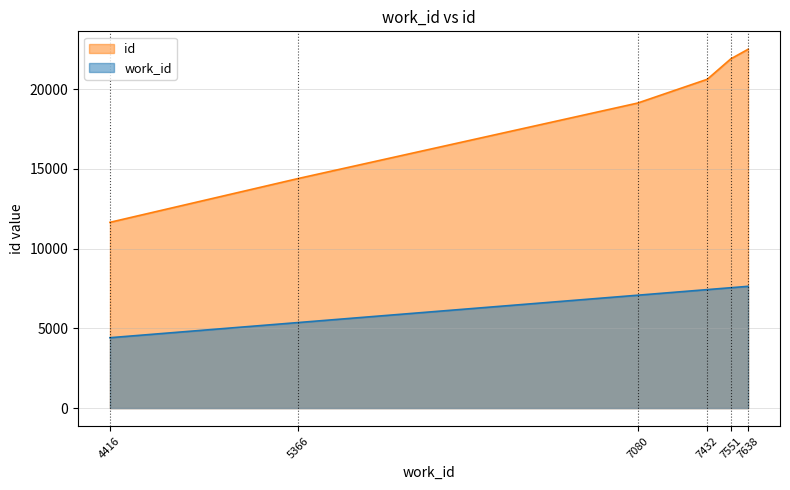

Which series has the largest total across all categories?

id